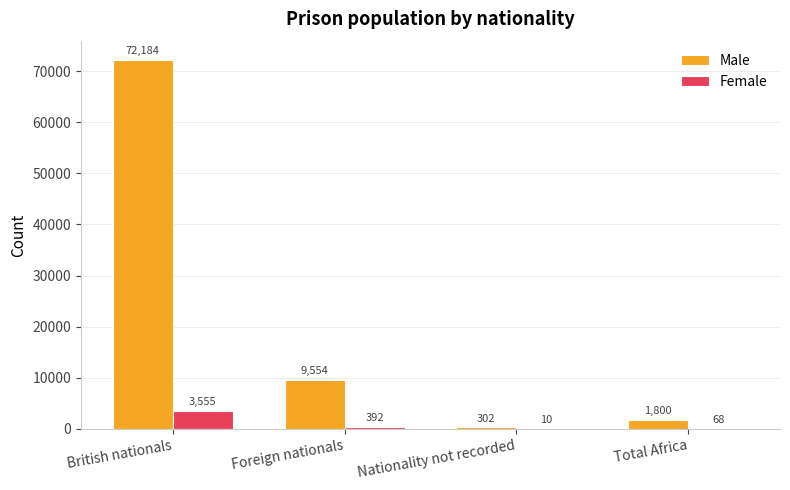

Between British nationals and Foreign nationals, which series saw the biggest shift?

Male